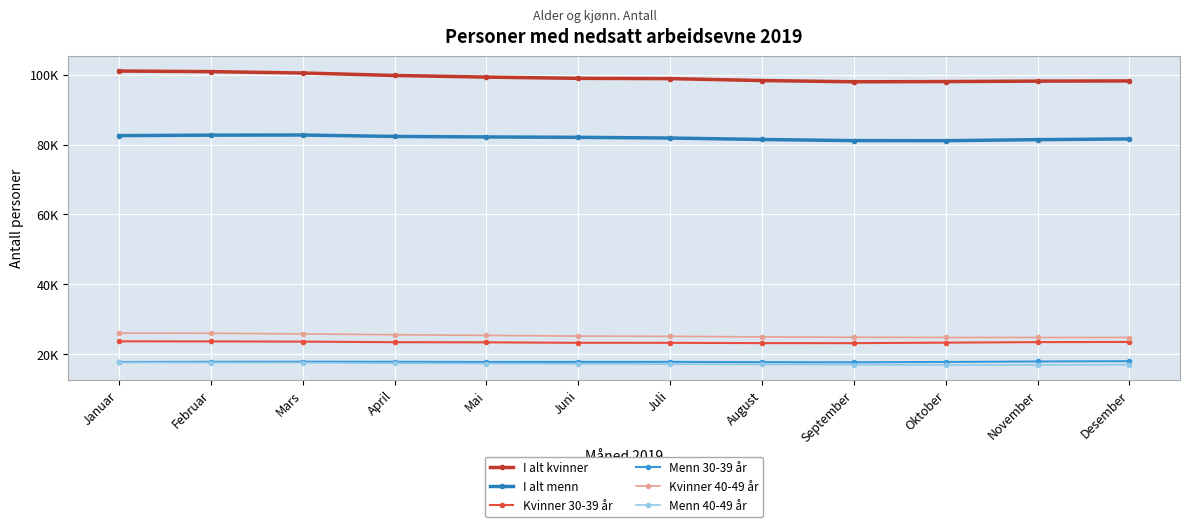

True or false: I alt kvinner has more than 0 interior local peaks.

False